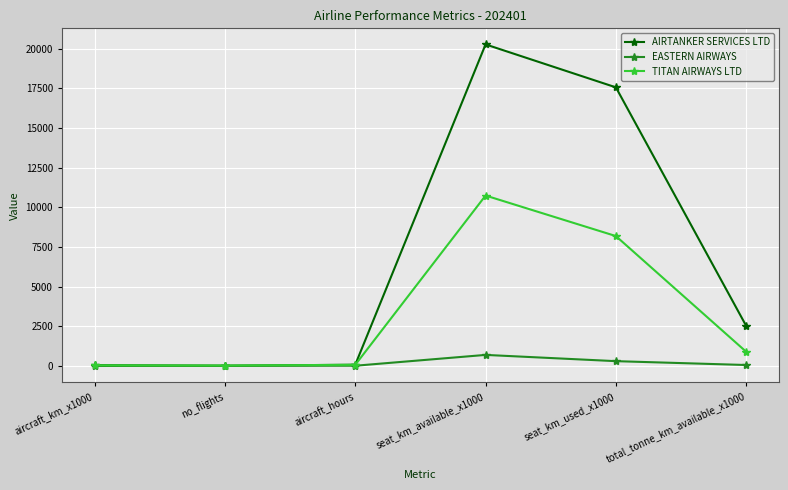

What is the approximate value of AIRTANKER SERVICES LTD at seat_km_available_x1000?

20272.0